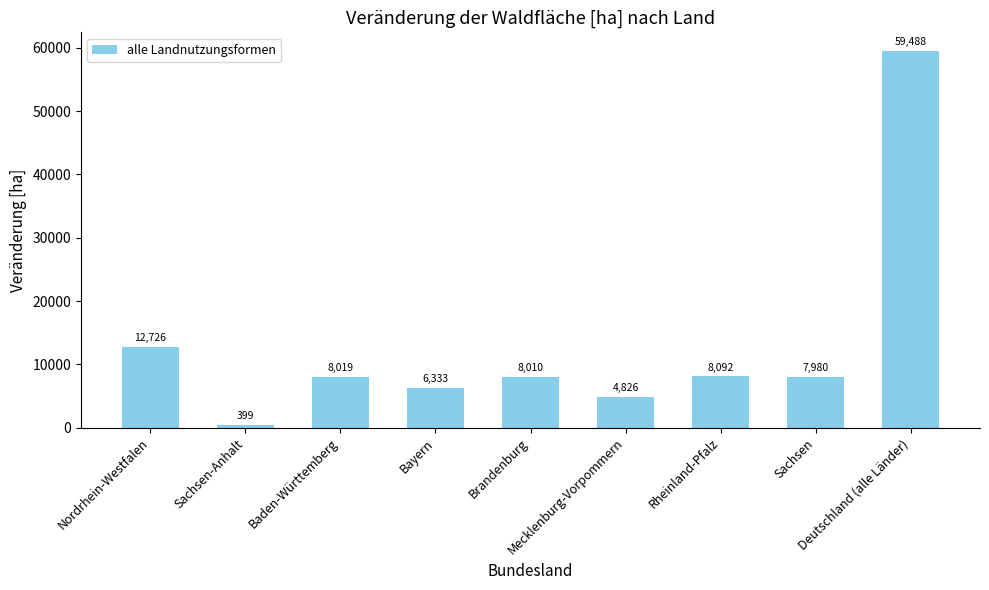

Count the number of categories in the chart.

9